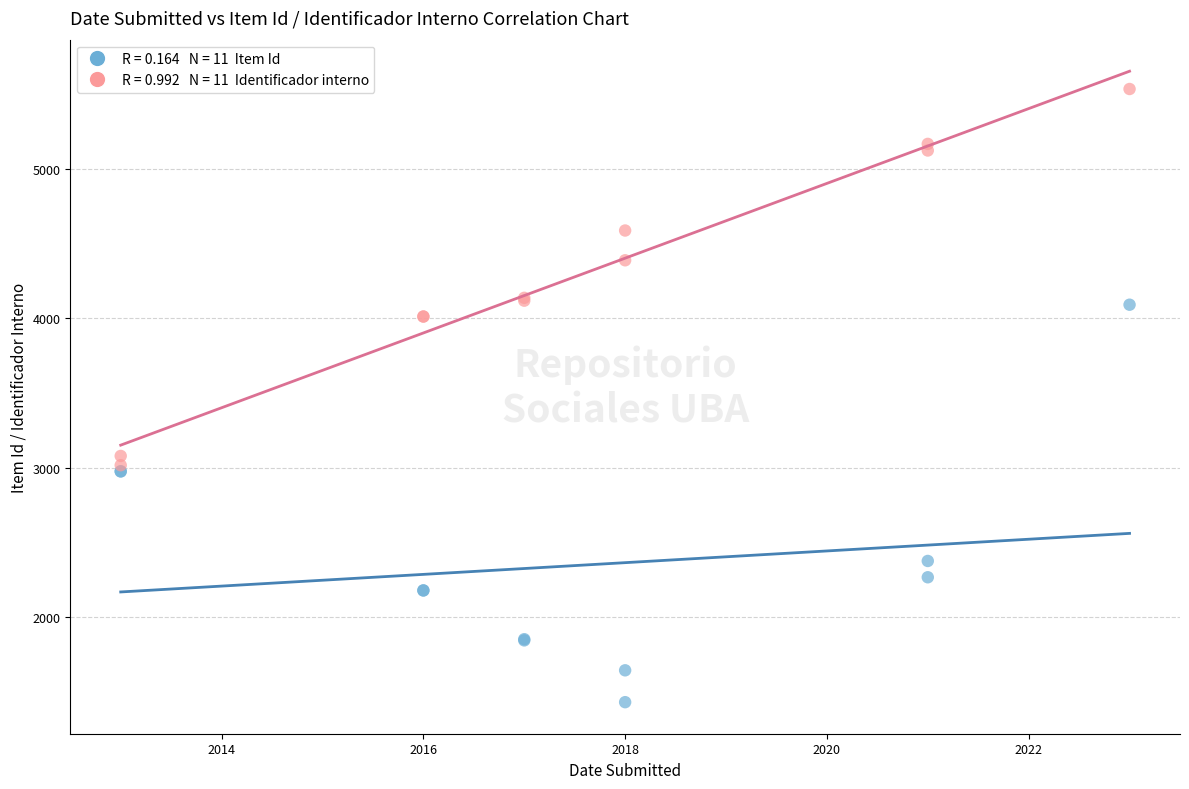

Across all series, what Y value is closest to 3482?

3079